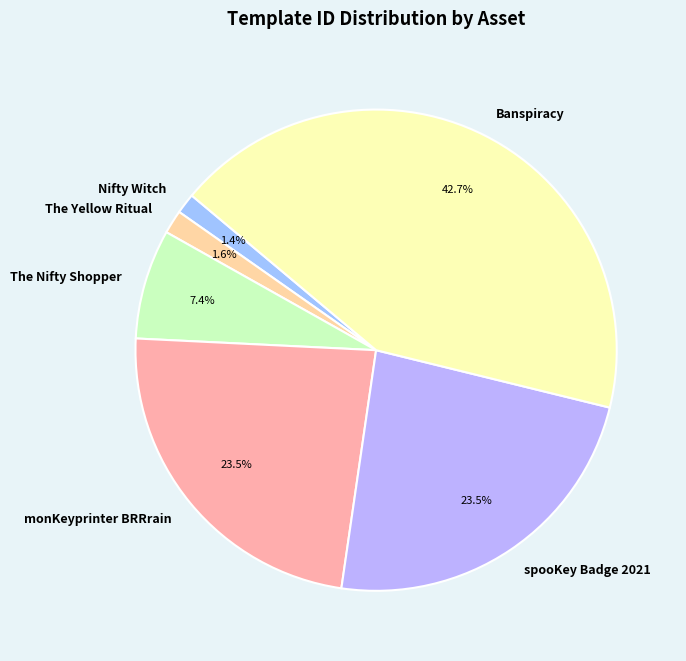

True or false: Banspiracy accounts for 43% of the total.

True